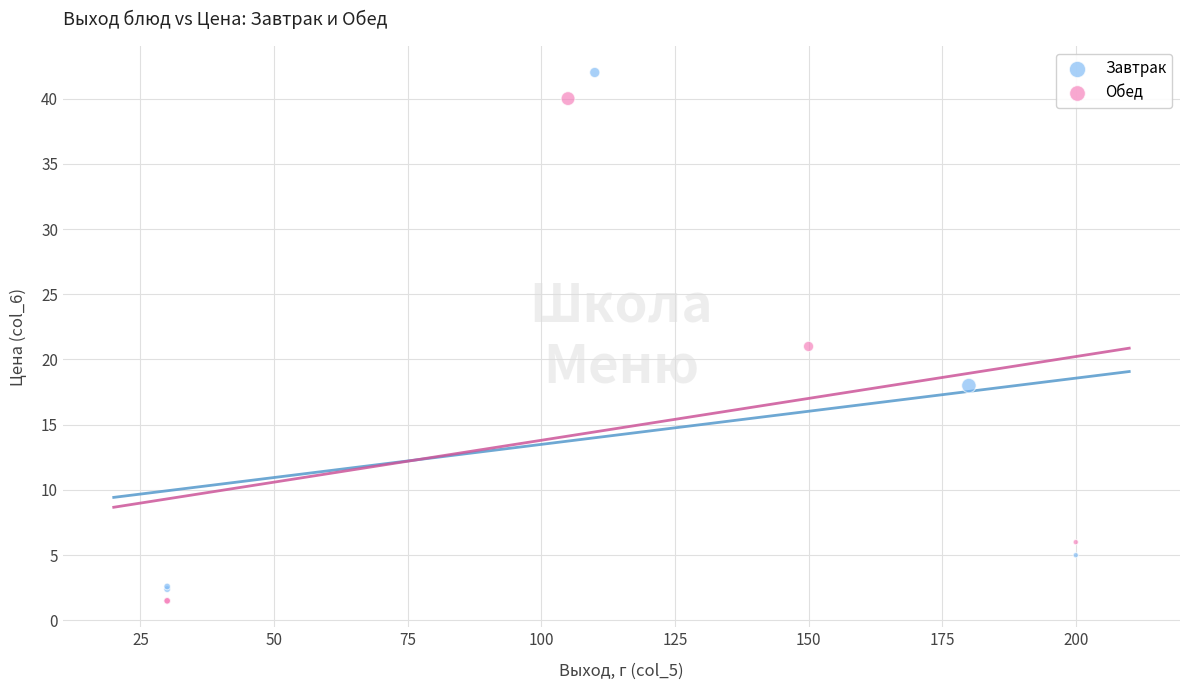

Which series contains the highest Y value?

Завтрак